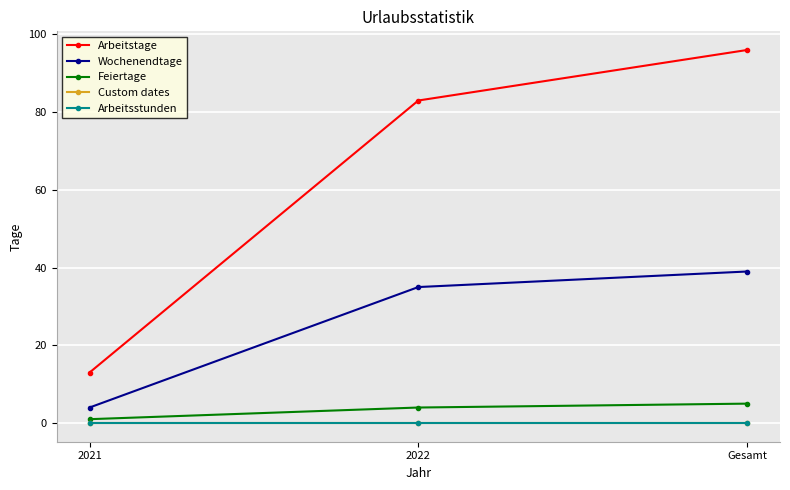

Which category has the highest value in the Feiertage series?

Gesamt